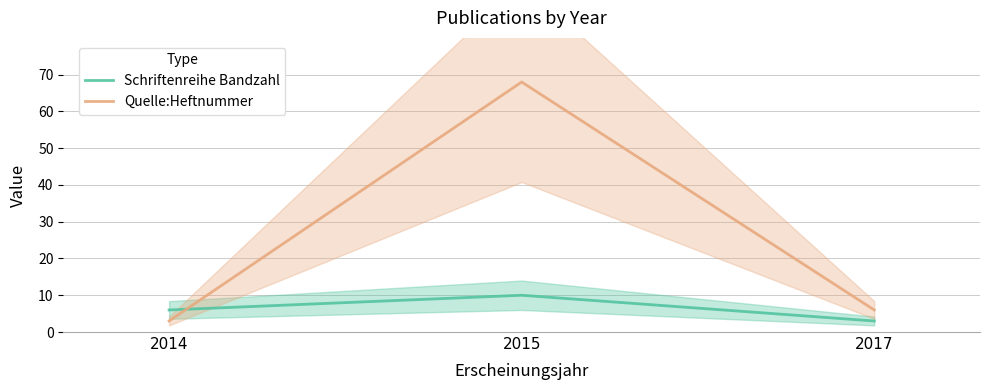

What is the minimum value shown in the chart?

3